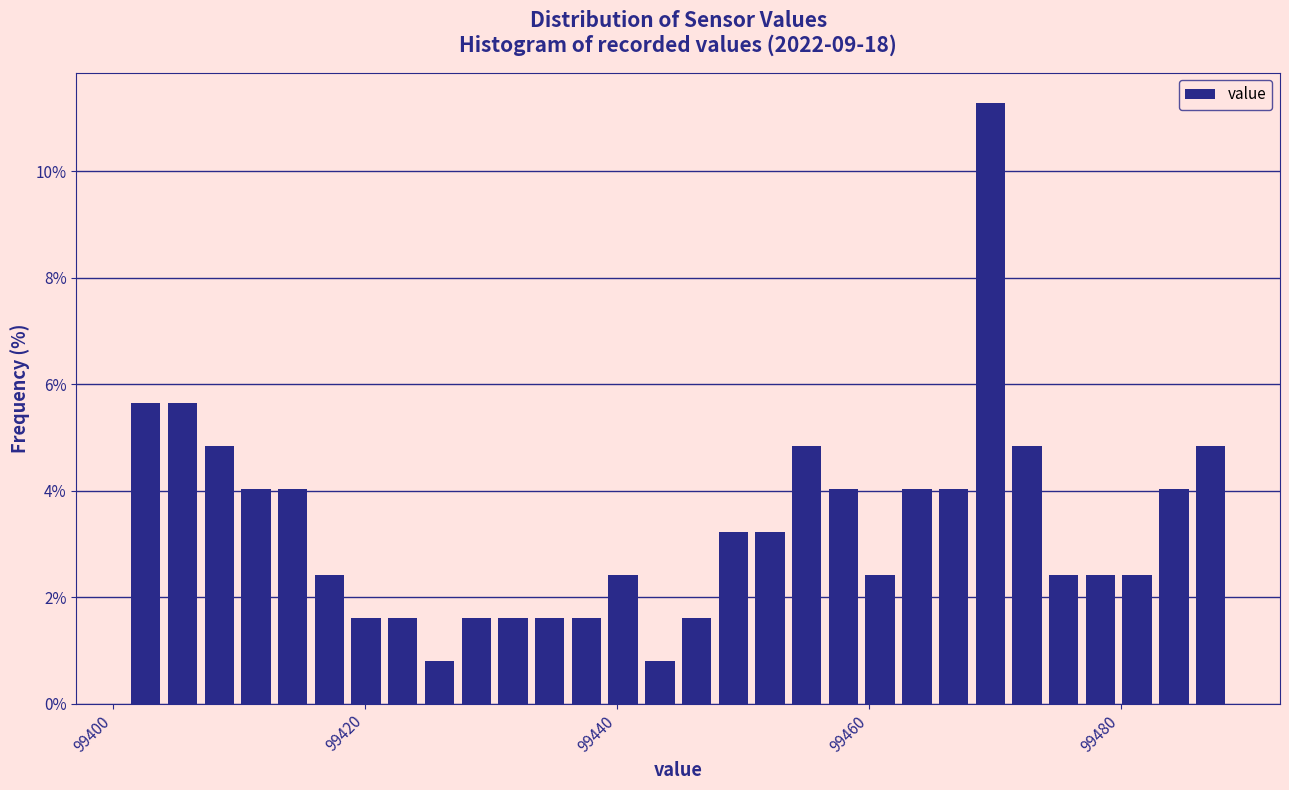

Read against the x-axis, roughly where is the centre of the tallest bar?

99470